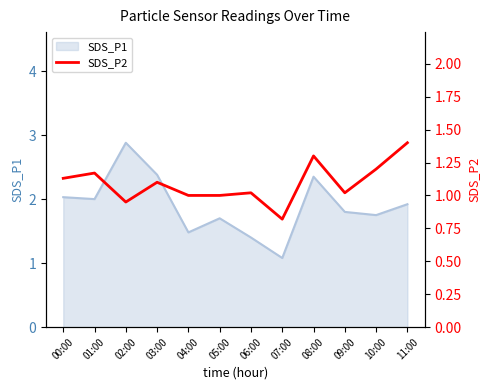

At which label is SDS_P1 closest to 1?

07:00